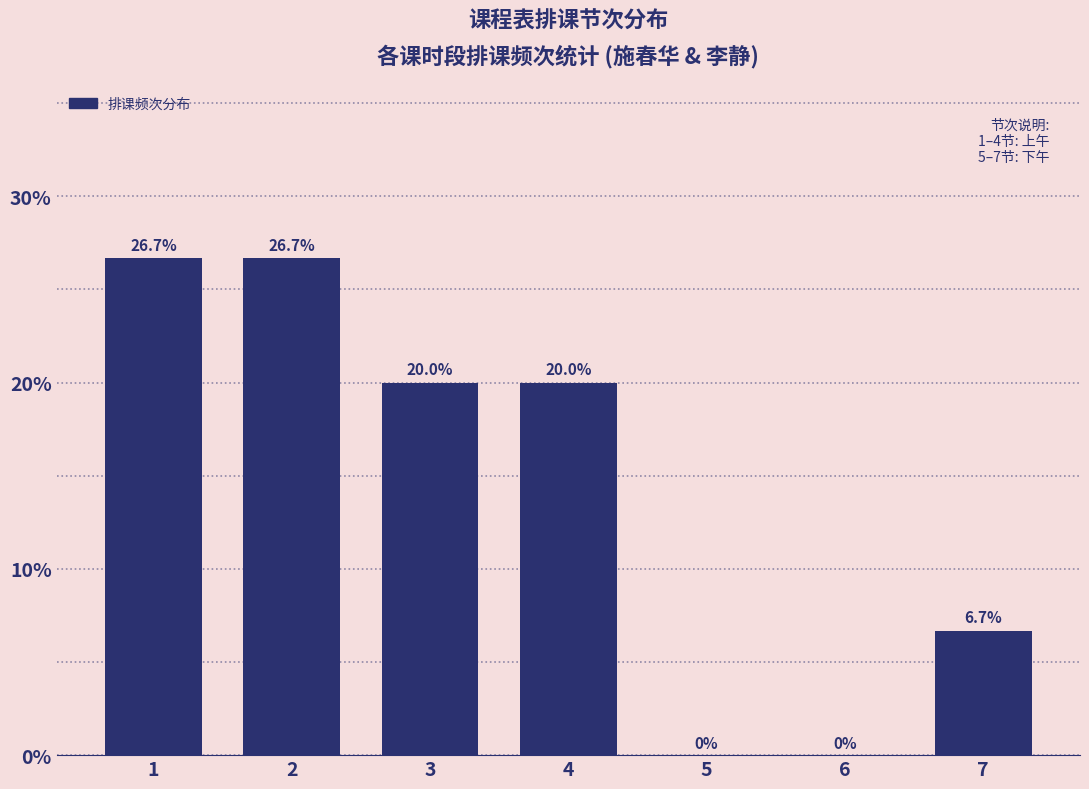

Reading left to right, list all the values displayed in this chart.

1=26.7	2=26.7	3=20.0	4=20.0	5=0.0	6=0.0	7=6.7